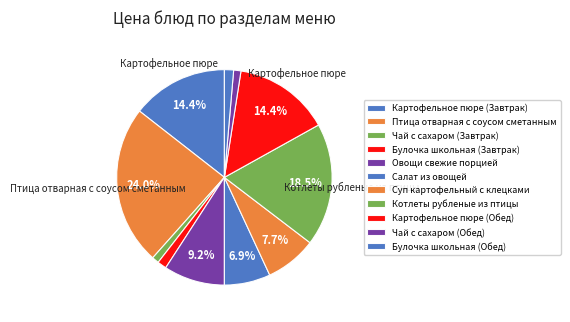

To the nearest percent, what portion does Салат из овощей represent?

7%